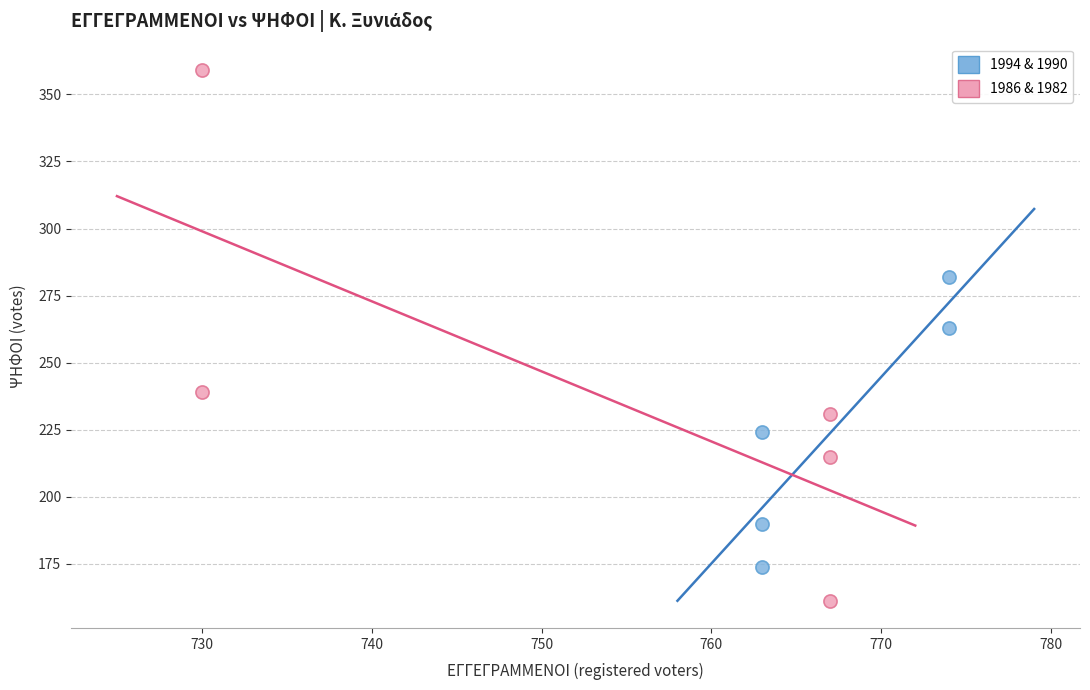

Which series contains the lowest Y value?

1986 & 1982